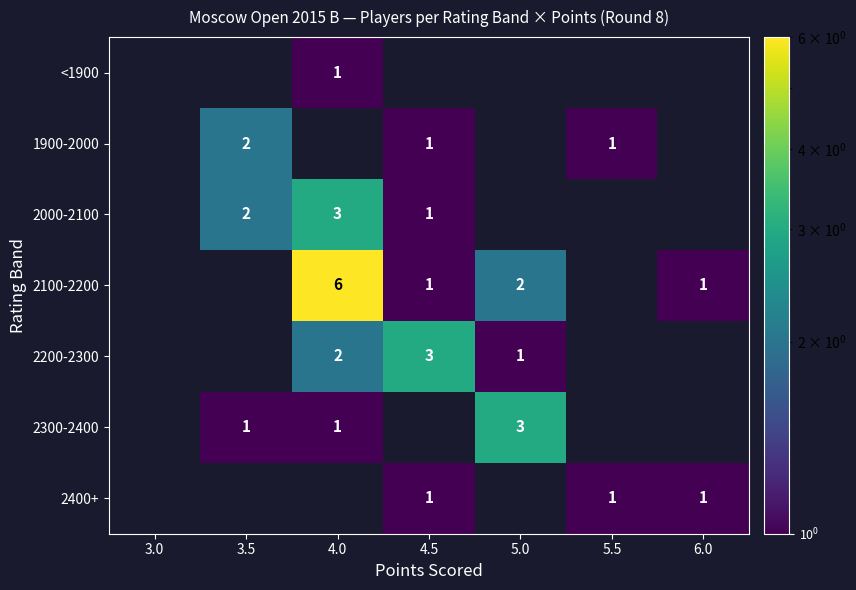

True or false: 1900-2000 has a value of 2 at 3.5.

True